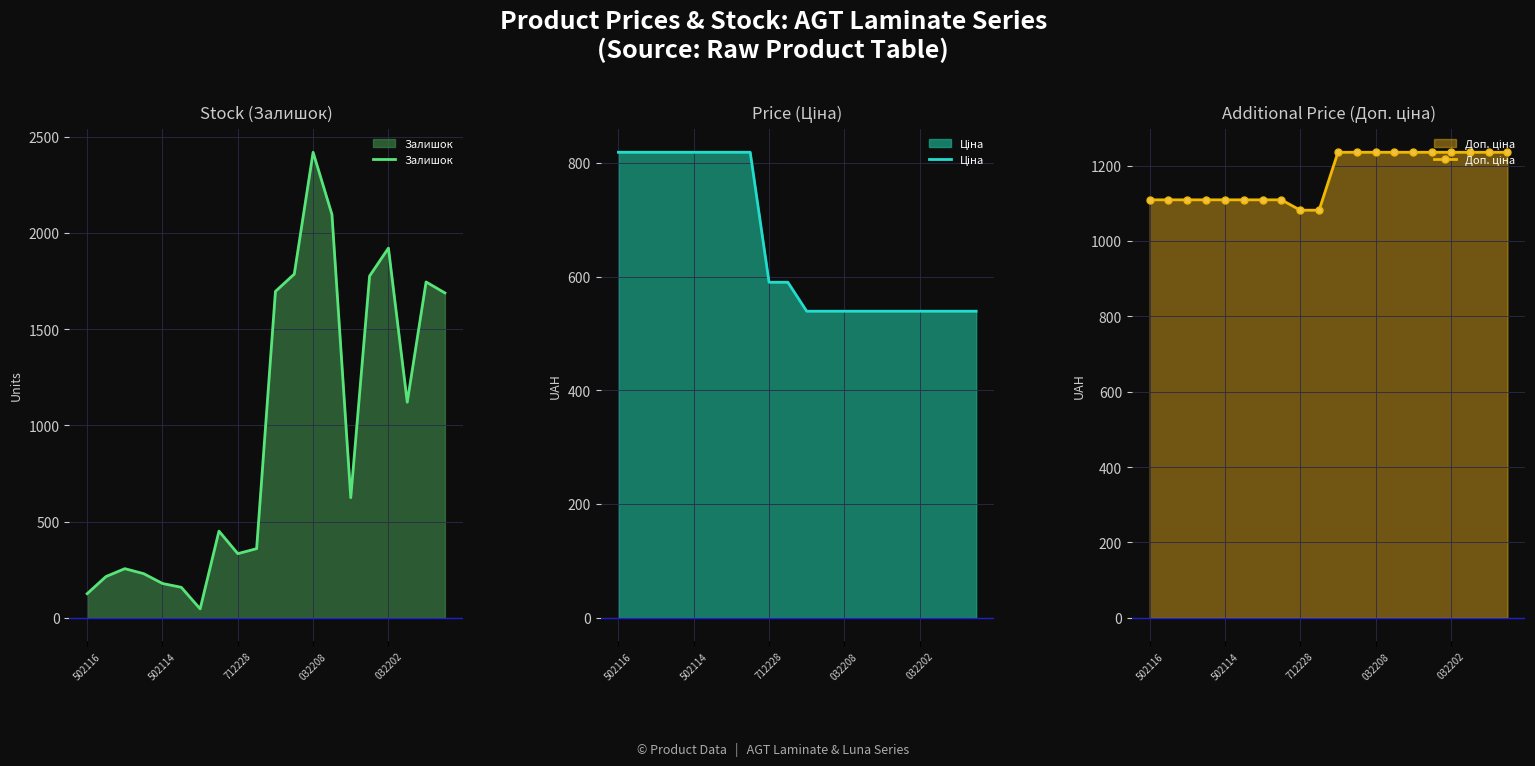

How many data points in Доп. ціна are above 1235?

10